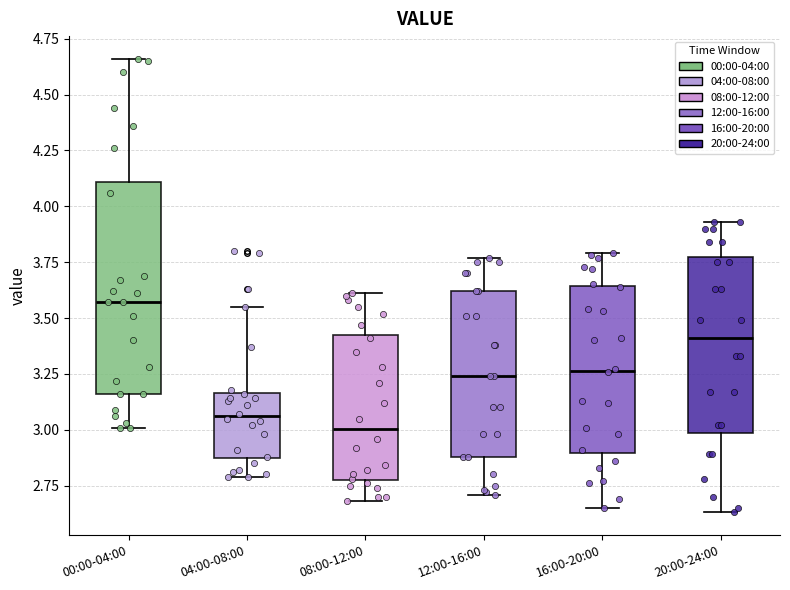

Which box's median line is the highest?

00:00-04:00